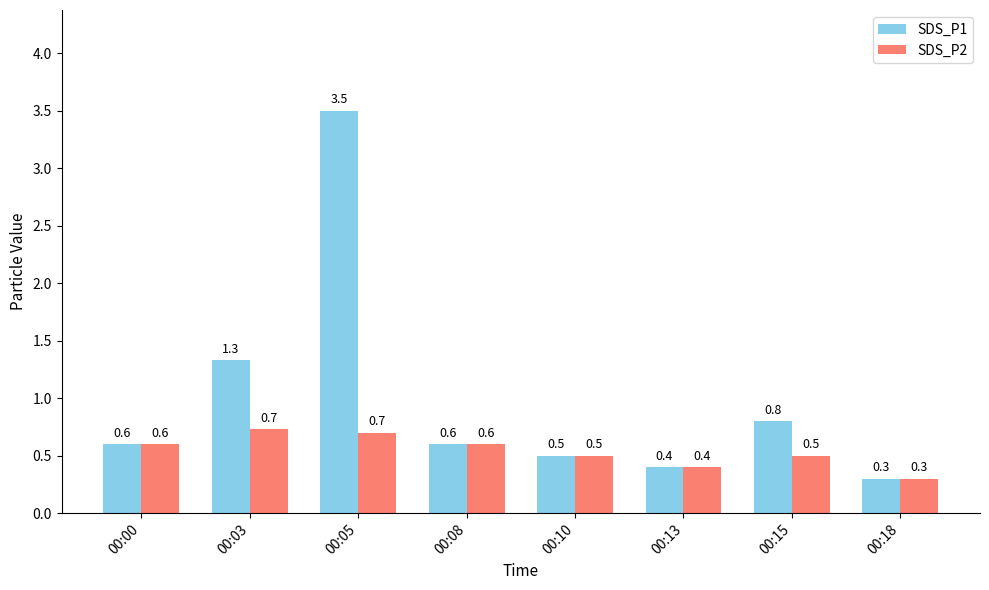

What is the value of the SDS_P1 bar at the 4th from the left?

0.6